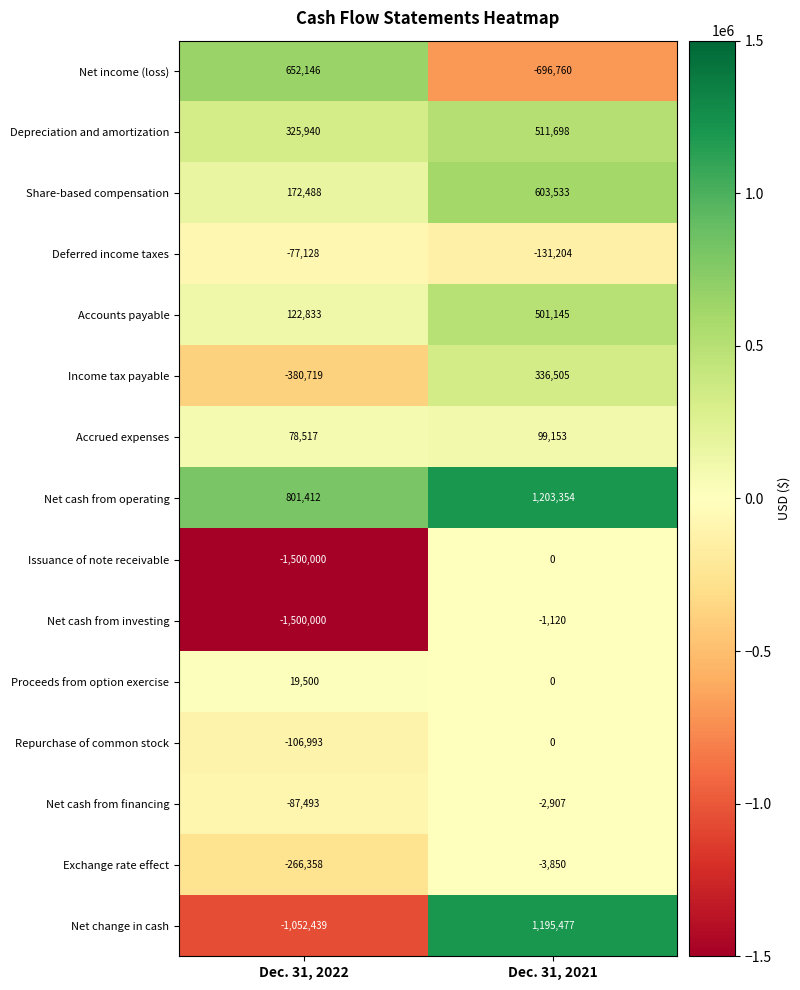

Is it true that Issuance of note receivable equals -1500000 at Dec. 31, 2022?

True